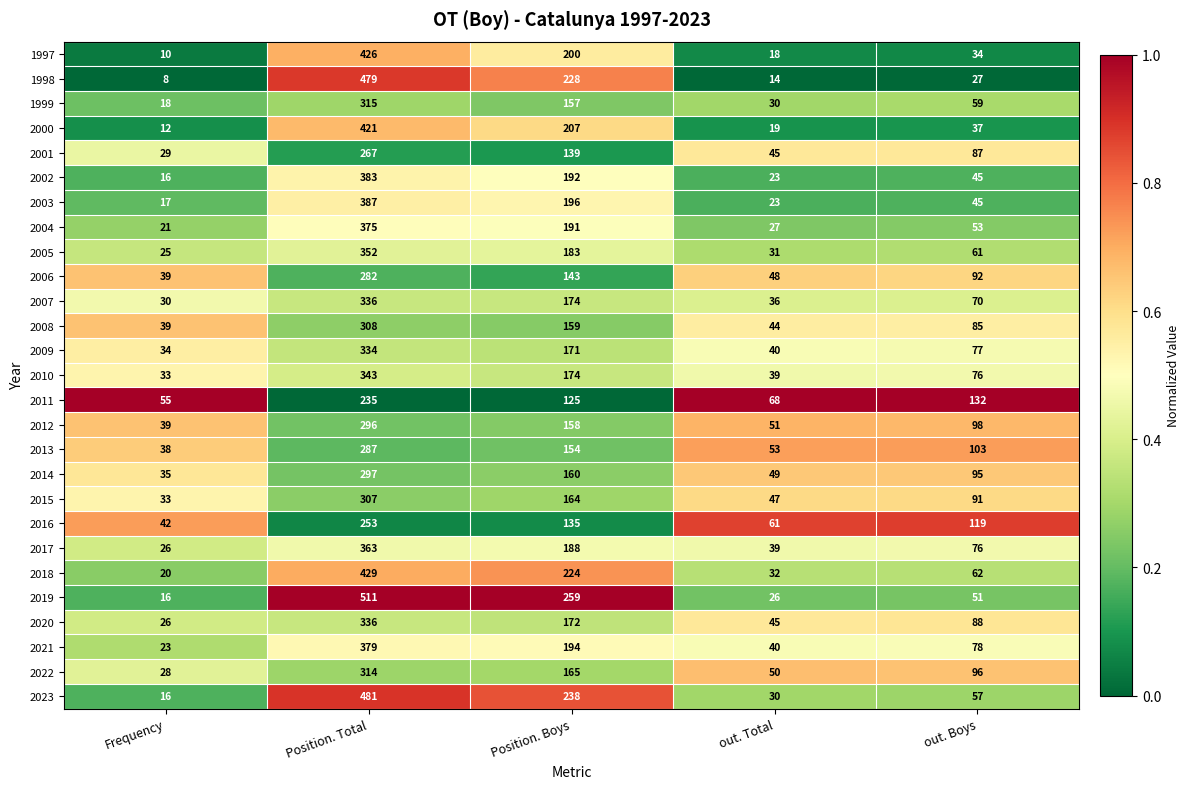

True or false: 2006 has a value of 80 at out. Total.

False